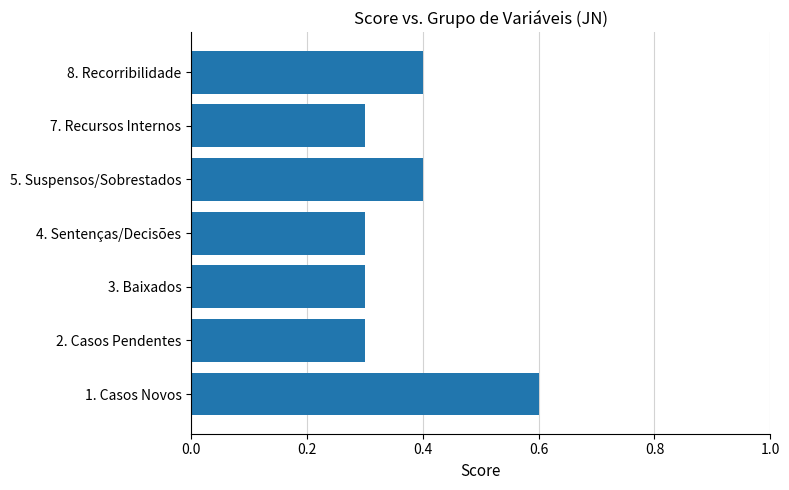

Reading bottom to top, list all the values displayed in this chart.

0.6	0.3	0.3	0.3	0.4	0.3	0.4